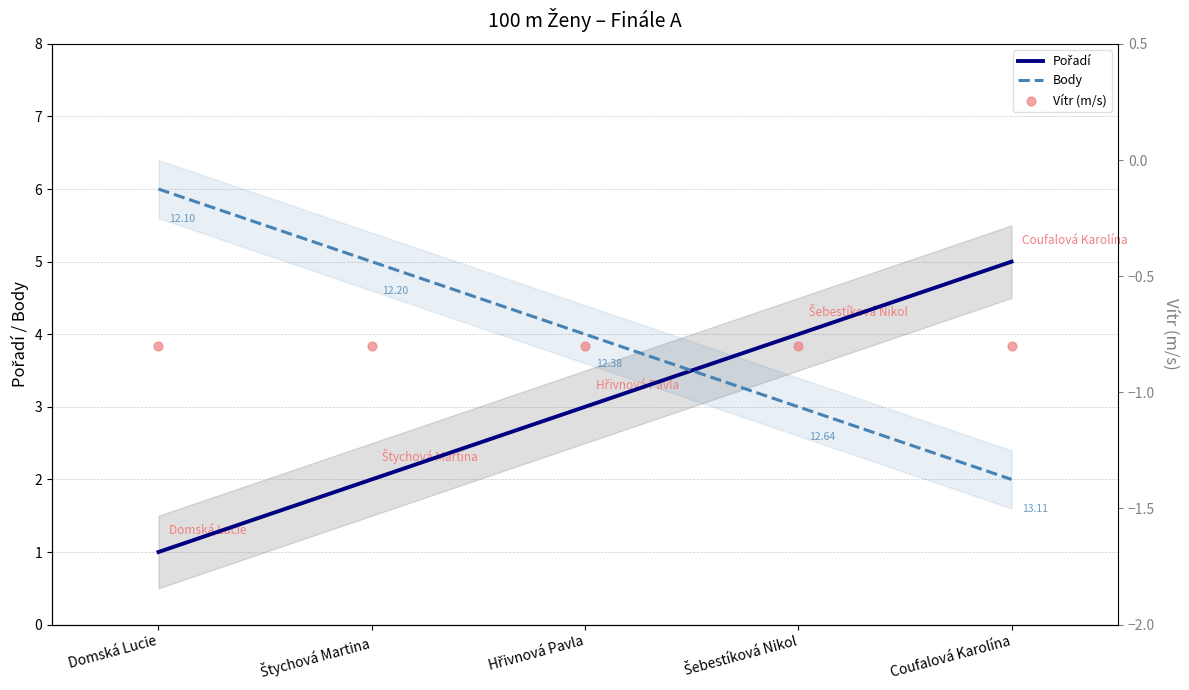

Which series has the largest Y range (max minus min)?

Pořadí